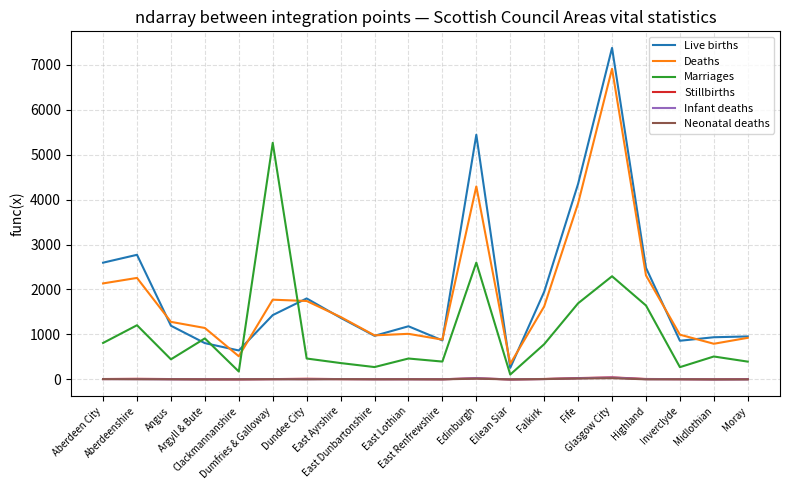

Which series has the largest total across all categories?

Live births